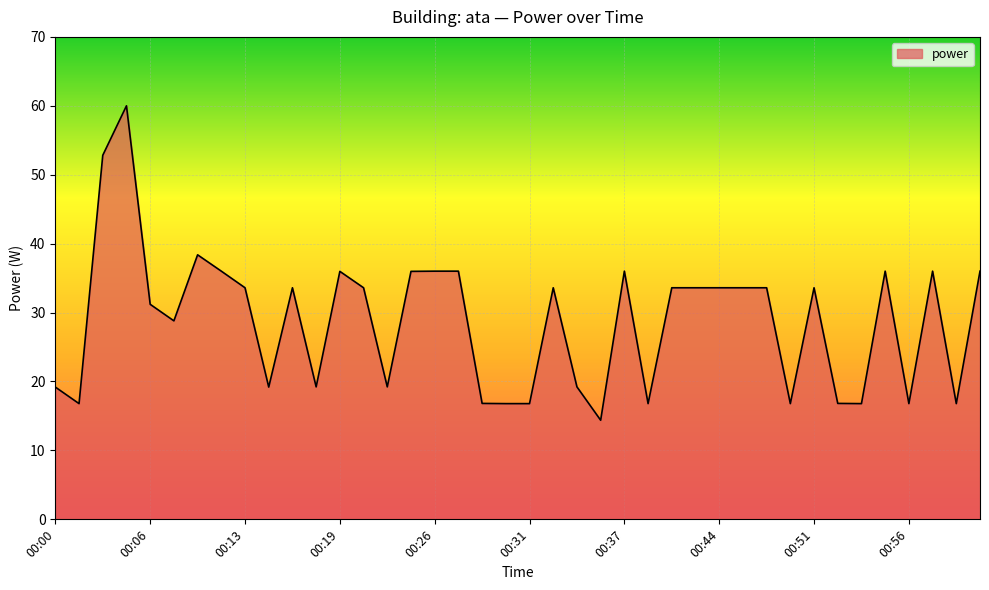

What is the minimum value shown in the chart?

14.4